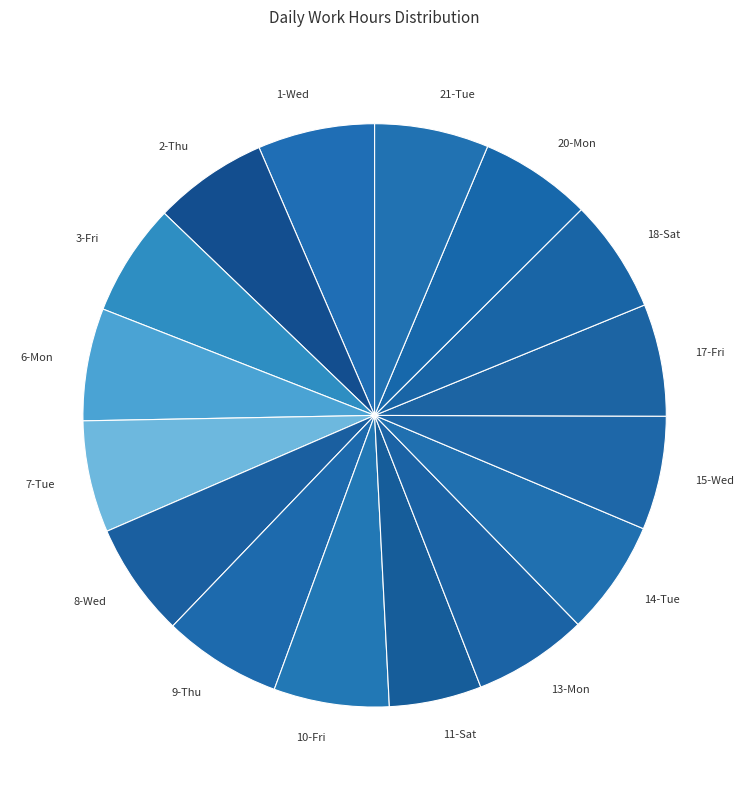

Is there any slice that represents more than half of the pie?

No